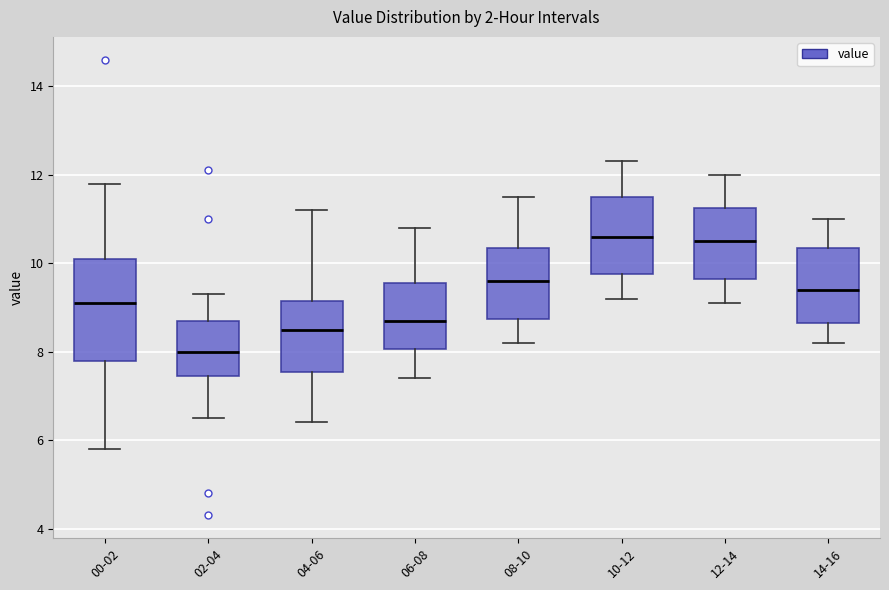

Reading left to right, transcribe this box plot: for each box, give where its median line is, the range the box spans, and where its two whiskers end, as read against the y-axis. The values are not printed on the chart, so give them approximately, as read against the axis.

00-02: median 9.2, box 7.8 to 10.2, whiskers 5.8 to 11.8
02-04: median 8.0, box 7.4 to 8.8, whiskers 6.6 to 9.4
04-06: median 8.6, box 7.6 to 9.2, whiskers 6.4 to 11.2
06-08: median 8.8, box 8.0 to 9.6, whiskers 7.4 to 10.8
08-10: median 9.6, box 8.8 to 10.4, whiskers 8.2 to 11.6
10-12: median 10.6, box 9.8 to 11.6, whiskers 9.2 to 12.4
12-14: median 10.6, box 9.6 to 11.2, whiskers 9.2 to 12.0
14-16: median 9.4, box 8.6 to 10.4, whiskers 8.2 to 11.0